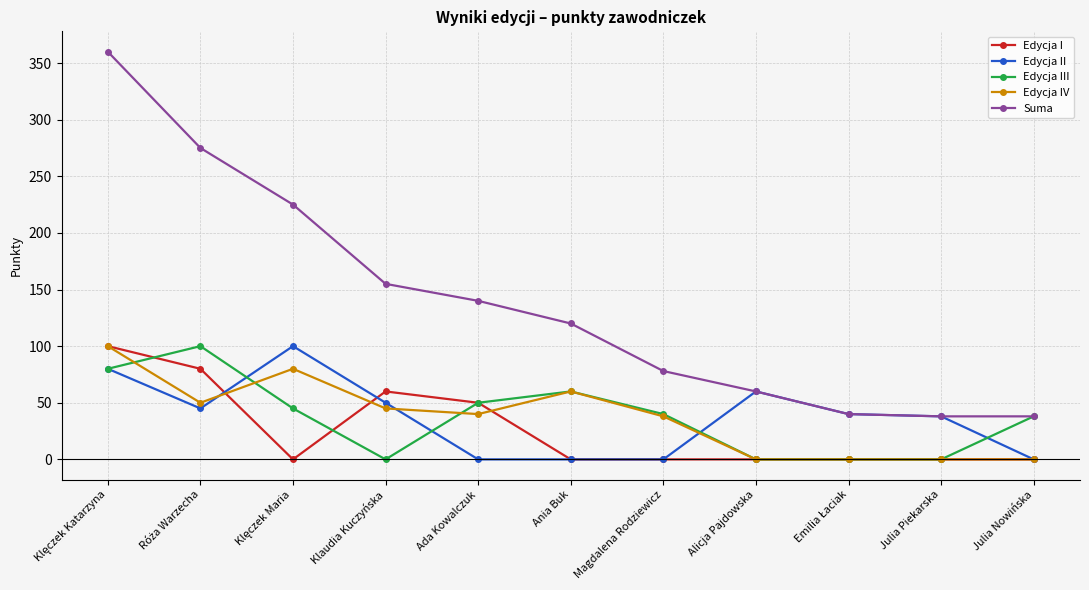

True or false: Edycja I and Suma intersect in this chart.

False